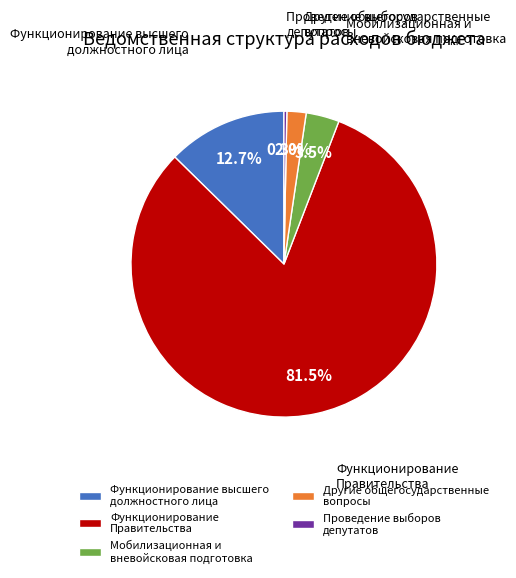

Which category has the biggest portion of the pie?

Функционирование Правительства